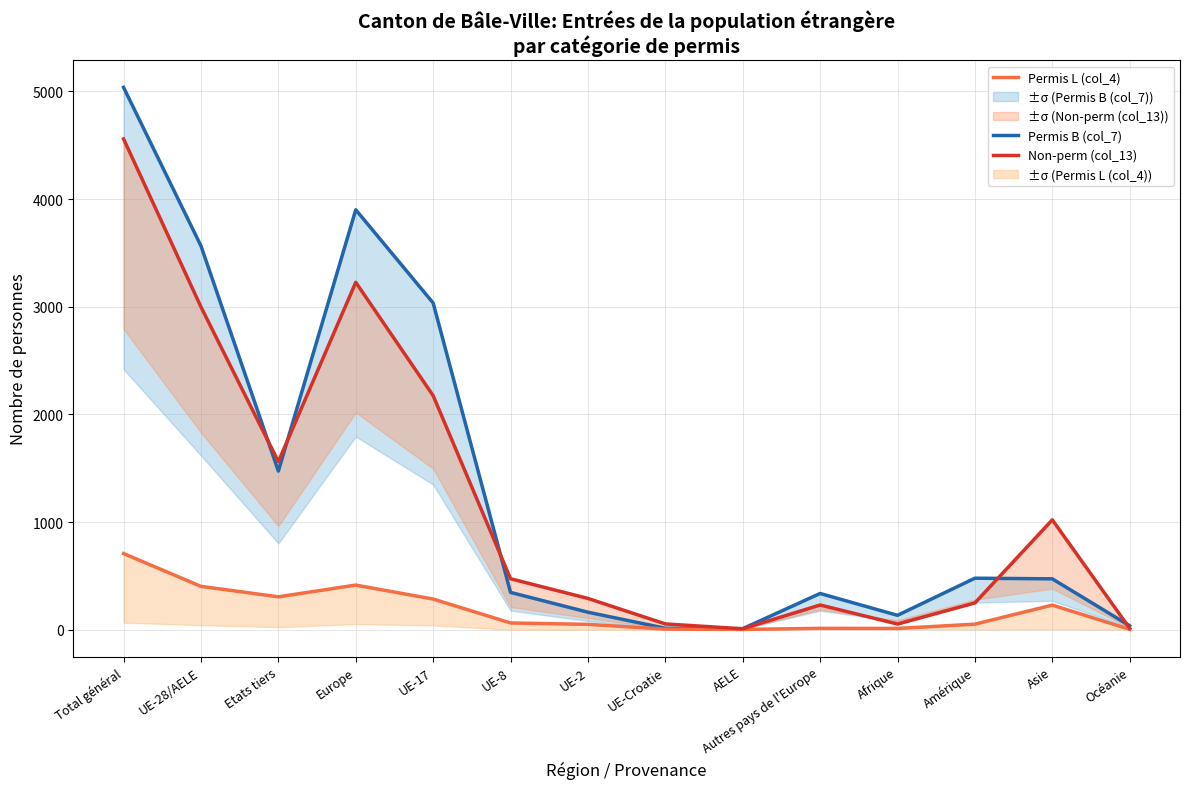

At which category does Permis B (col_7) reach its first local peak?

Europe